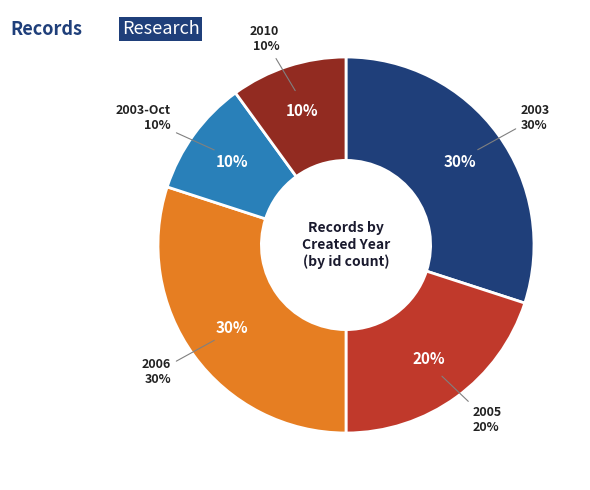

Does 2005-03-26 account for over 50% of the chart?

No